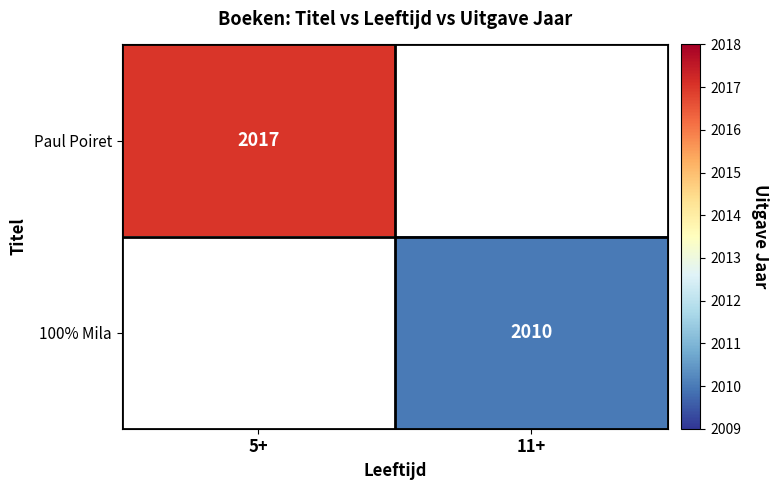

What is the greatest value displayed?

2017.0